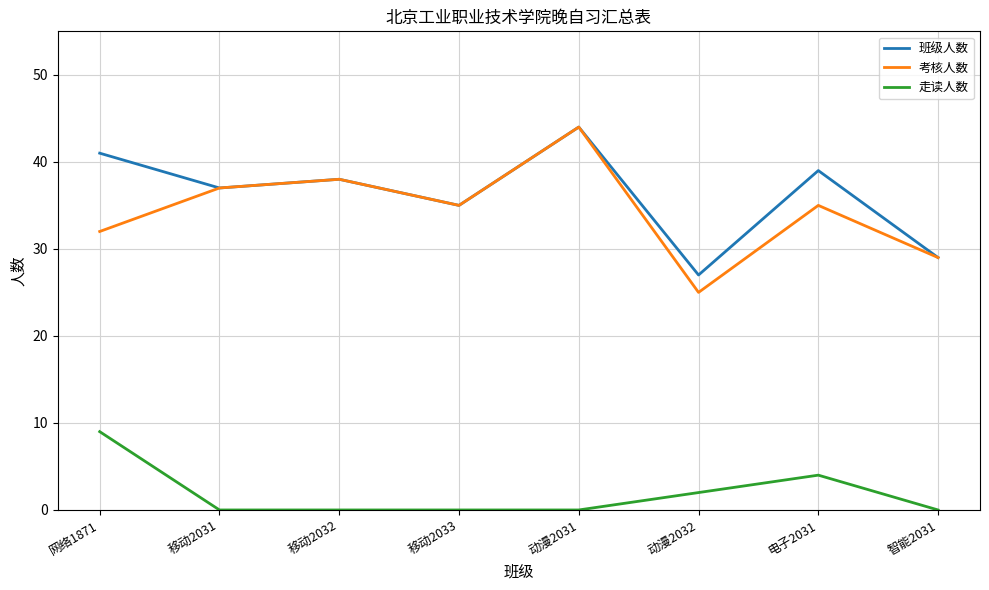

What is the maximum value for 班级人数?

44